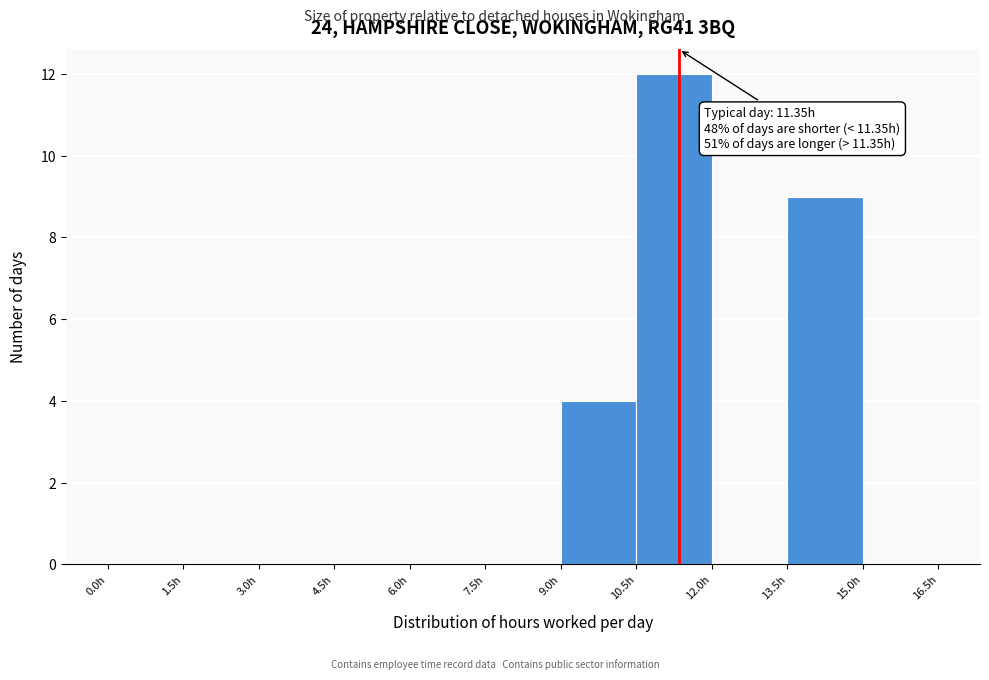

Which range on the x-axis has the tallest bar?

10.5 to 12.0